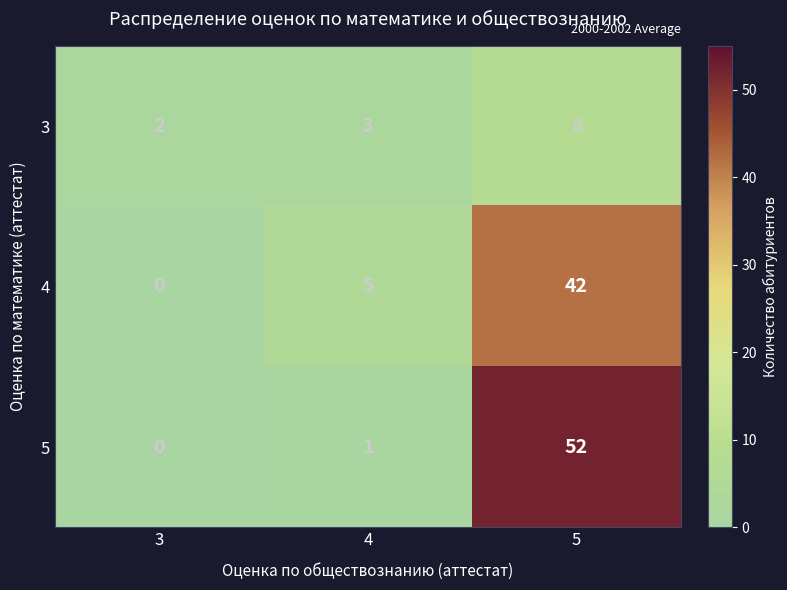

What is the sum of all 4 values?

47